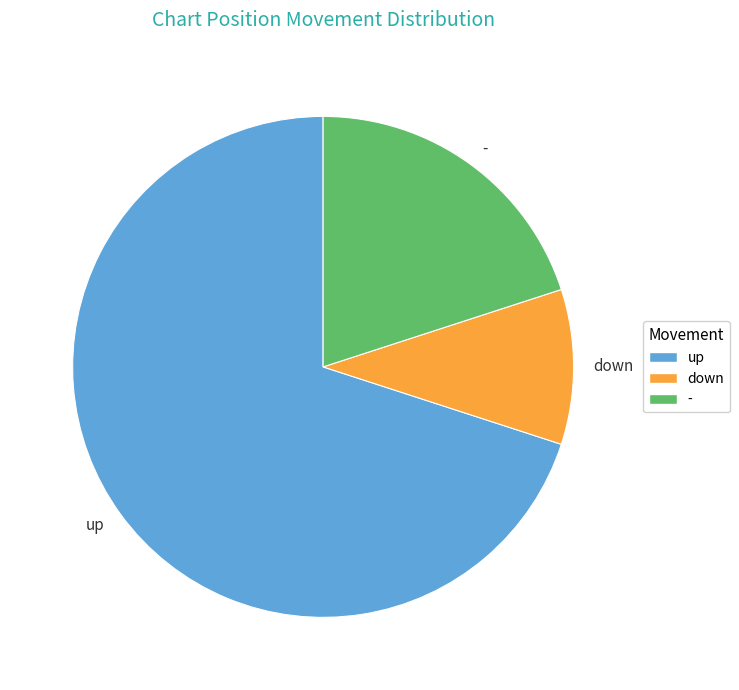

Count the number of slices in the pie.

3